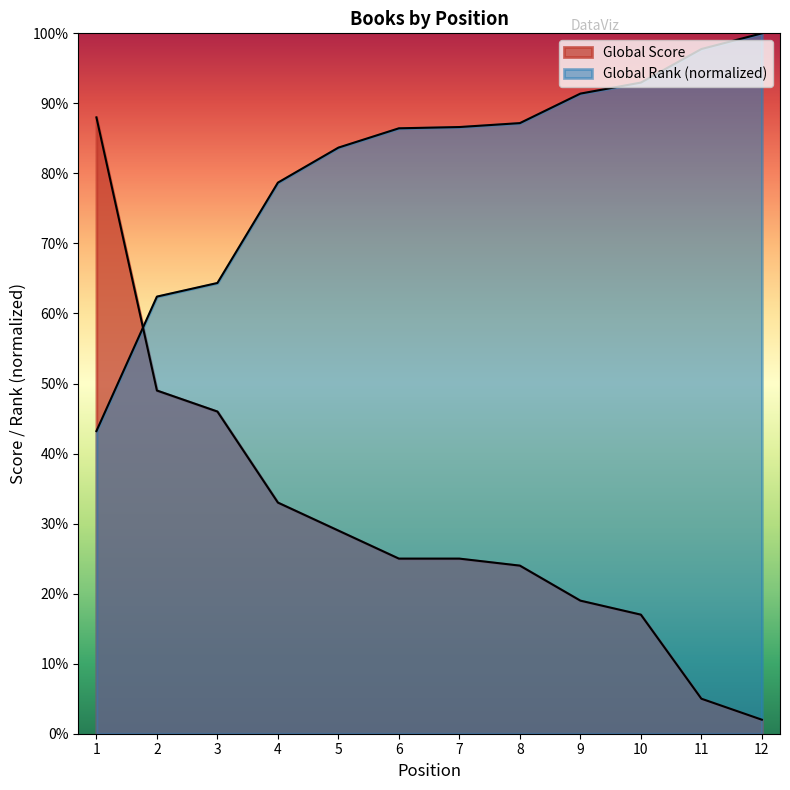

What is the sum of the Global Rank values at 7 and 12?

186.6